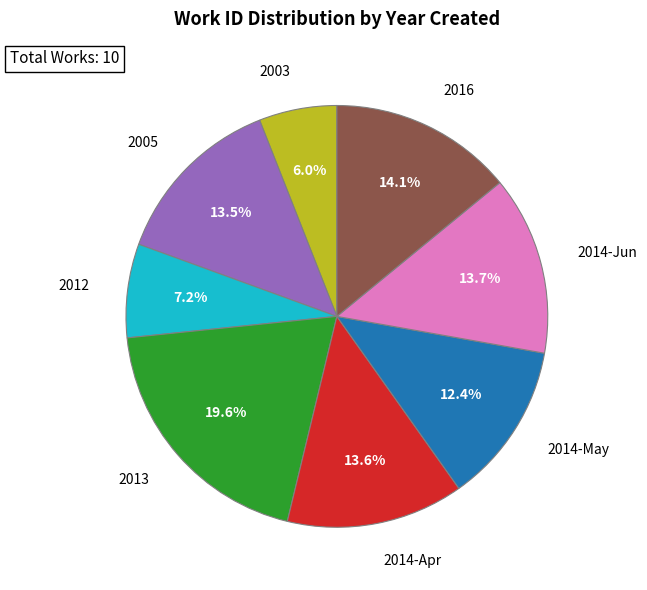

Count the number of slices in the pie.

8